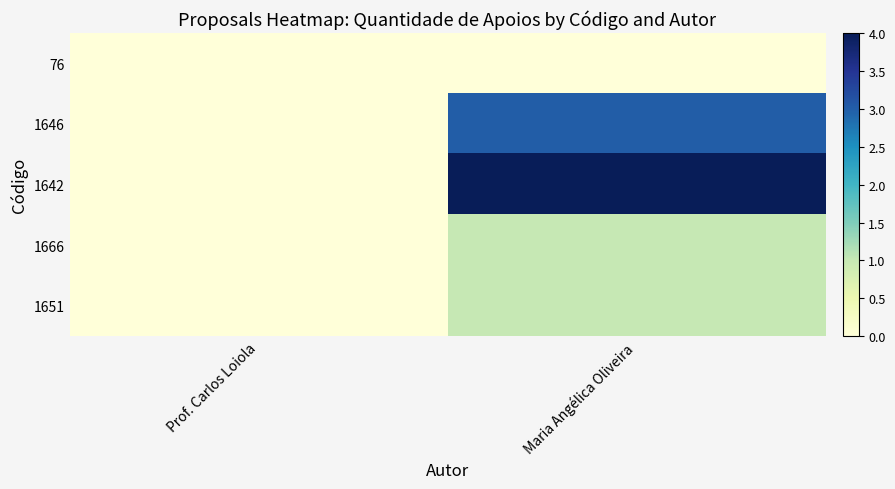

Which series has the largest range (max minus min)?

1642